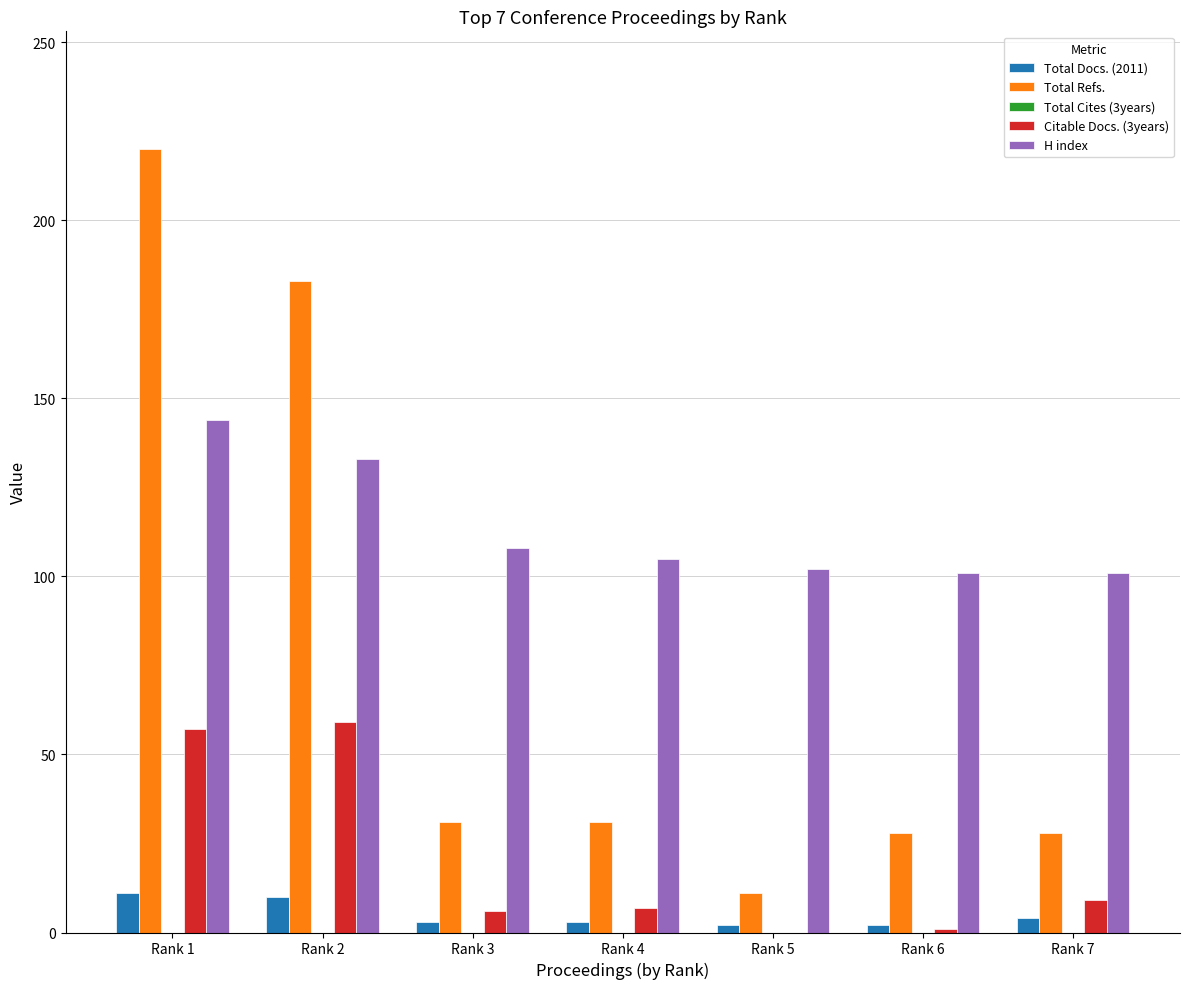

Is it true that H index equals 140 at Rank 7?

False